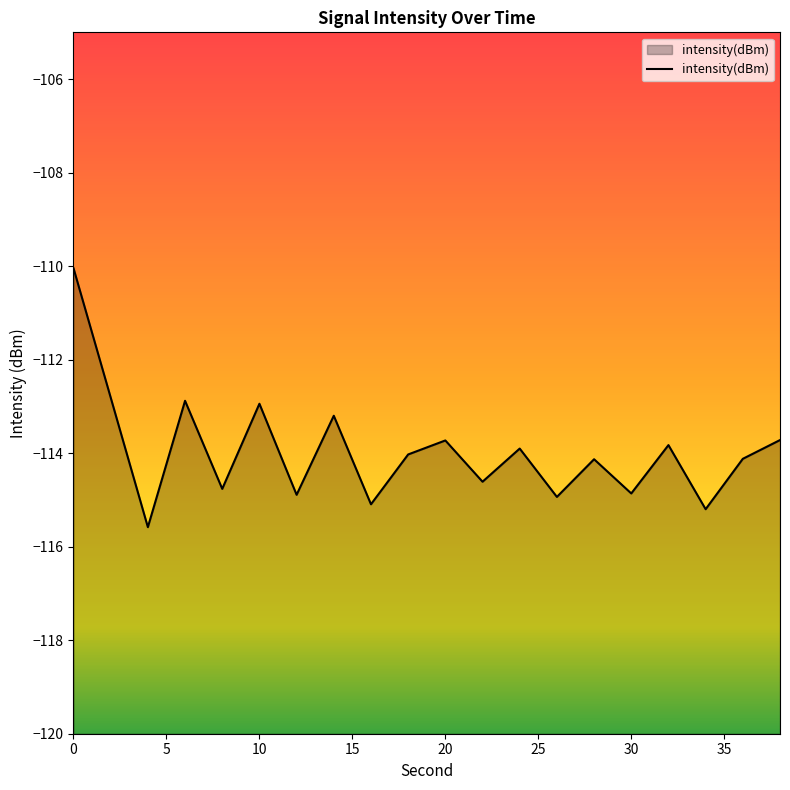

How many points are higher than both their immediate neighbors (excluding endpoints)?

7